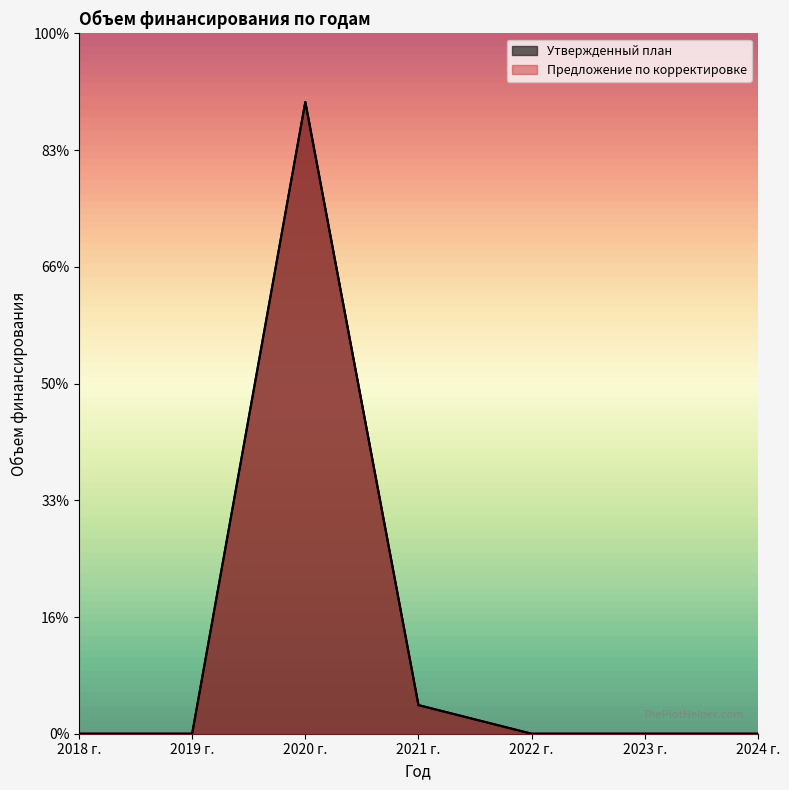

Which category has the highest value in the Утвержденный план series?

2020 г.